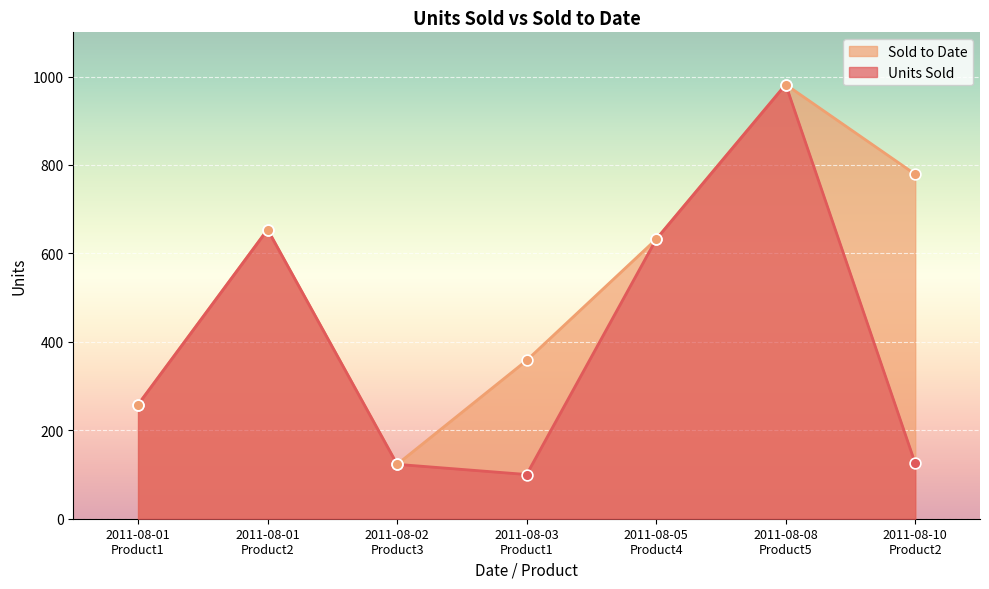

Which series reaches the maximum Y coordinate?

Units Sold